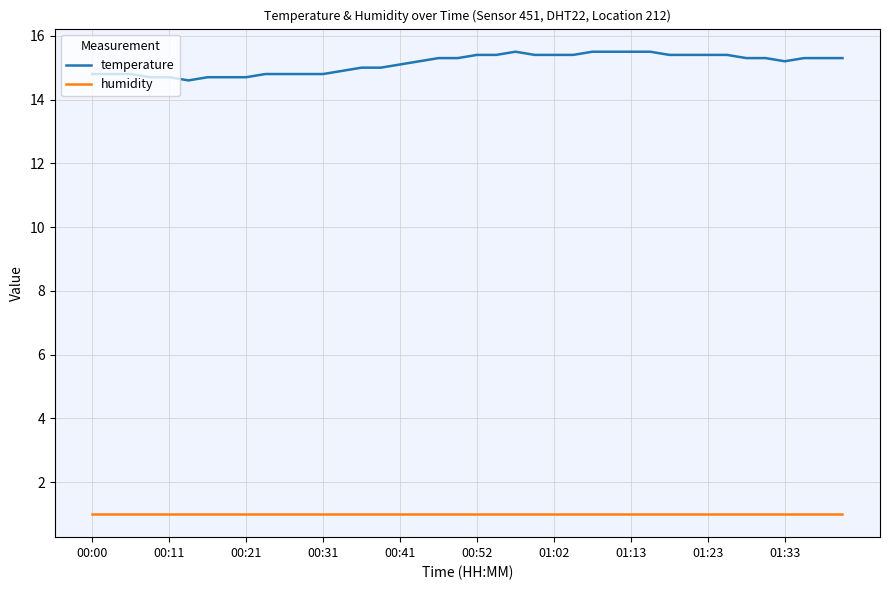

How many categories are shown in the chart?

40